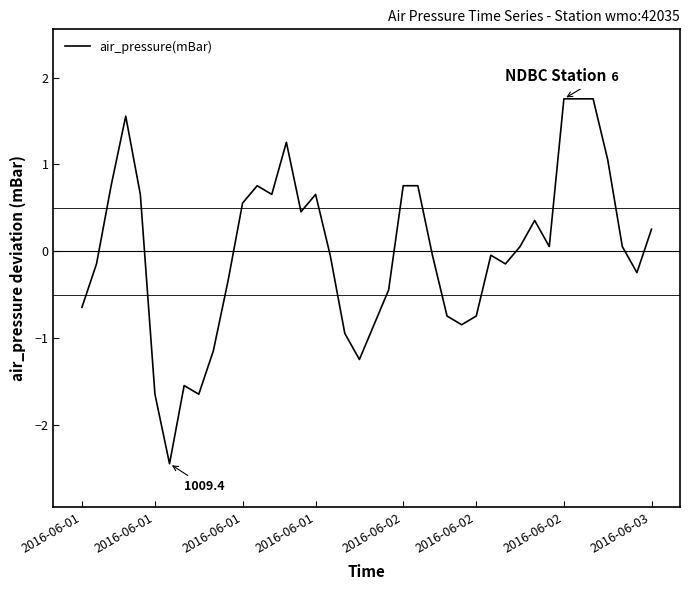

How many values are below zero?

20